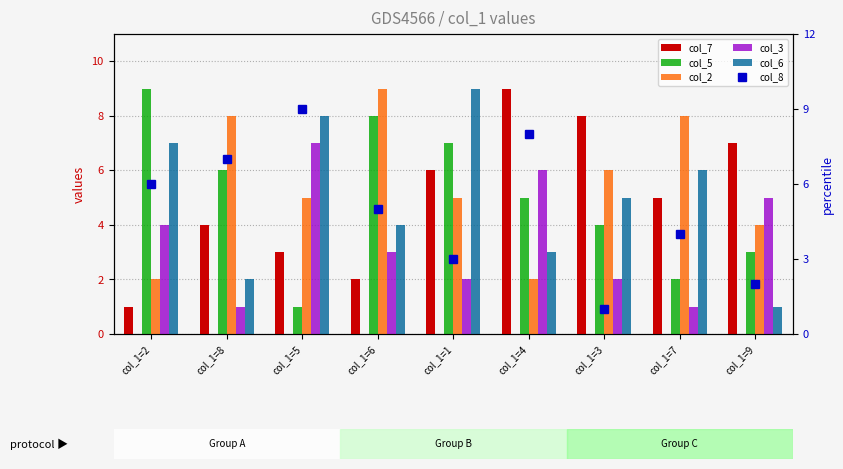

Count the number of categories in the chart.

9